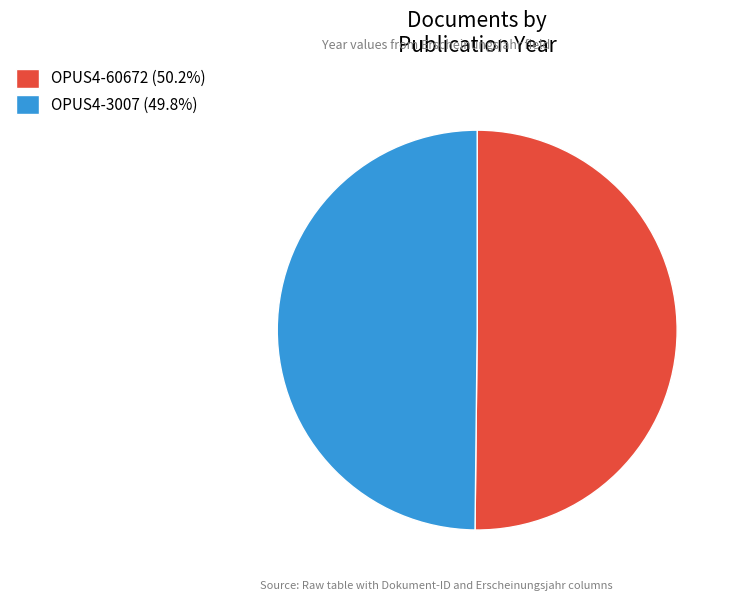

How many slices are in this pie chart?

2